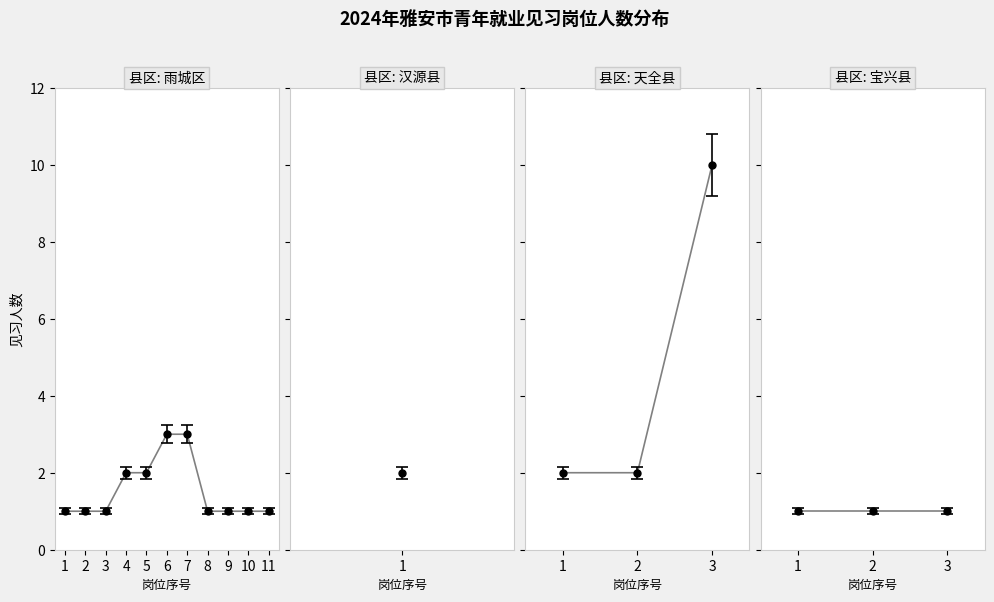

How many interior local peaks (higher than both neighbors) does the data have?

1